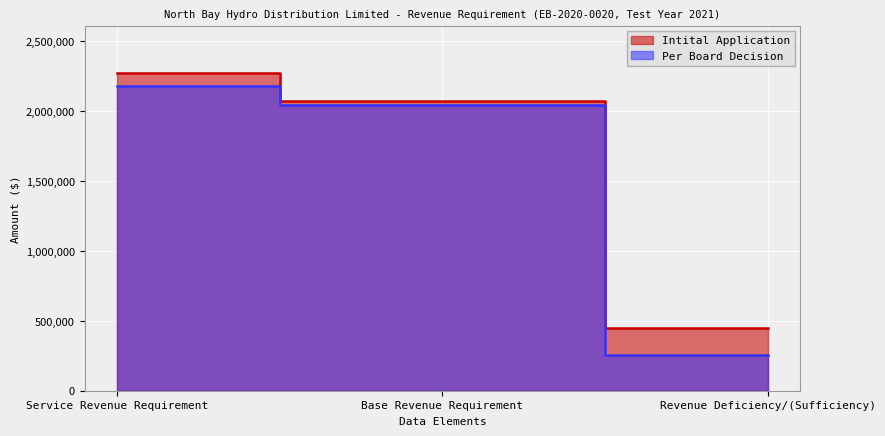

How many lines are shown in the chart?

2